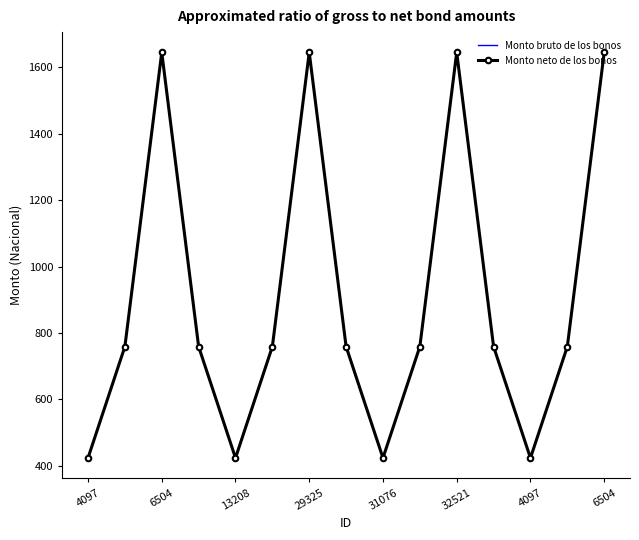

What is the difference between the maximum and second lowest values in the Monto bruto de los bonos series?

1220.8